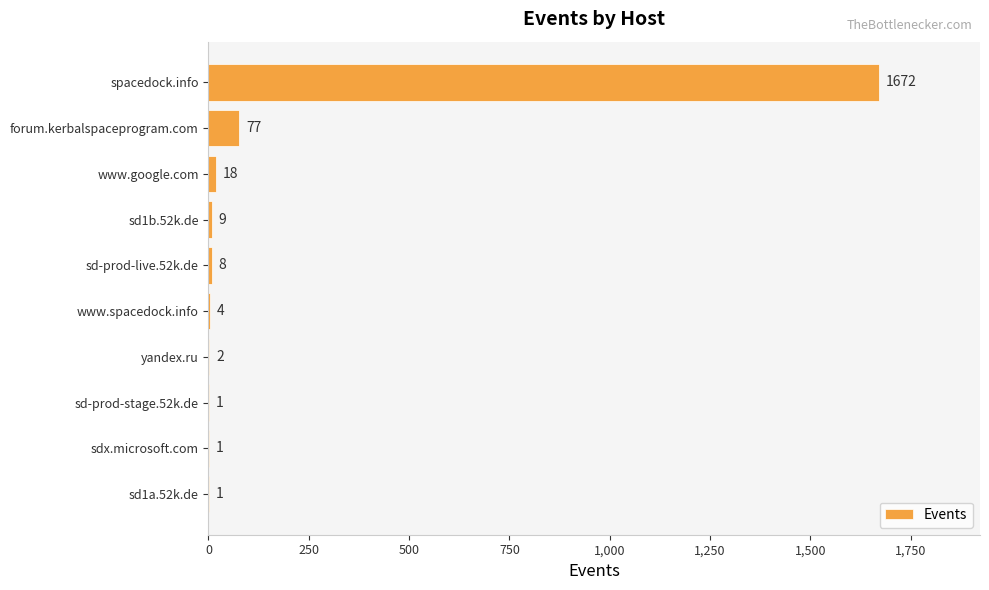

What is the change in value from www.google.com to yandex.ru?

-16